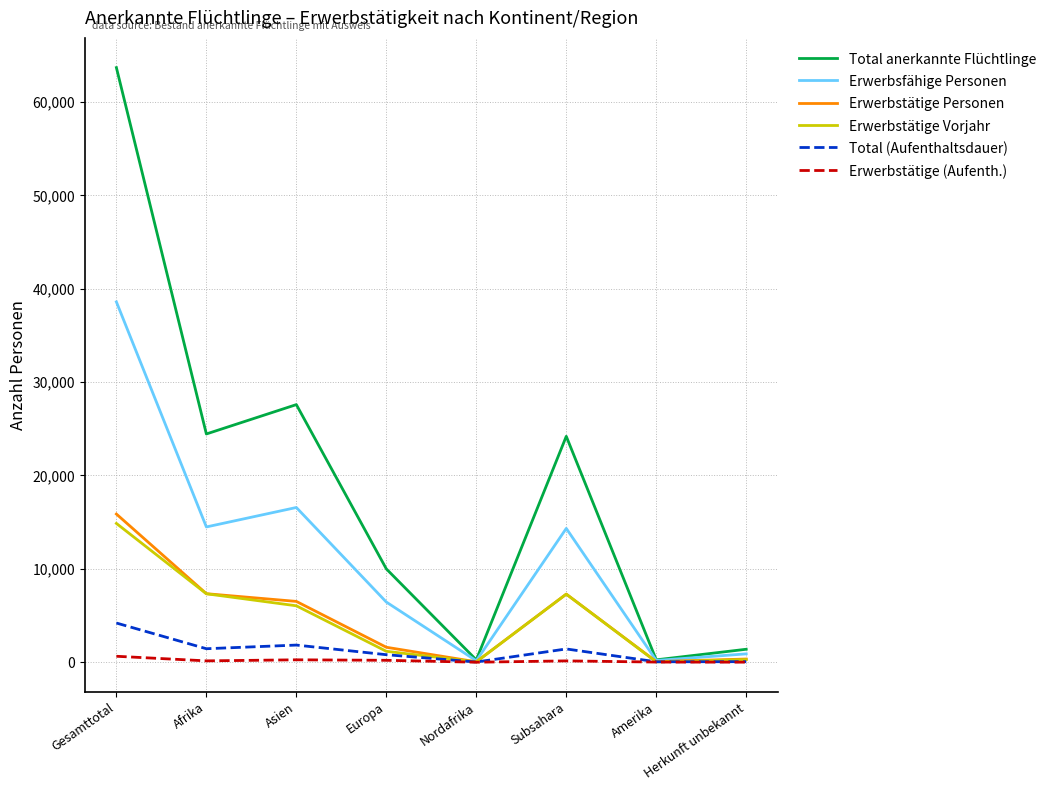

At which category is the sum across all series the highest?

Gesamttotal